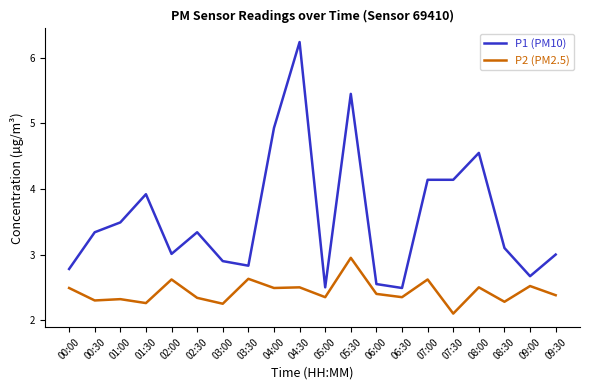

True or false: P2 (PM2.5) and P1 (PM10) cross at least once.

False